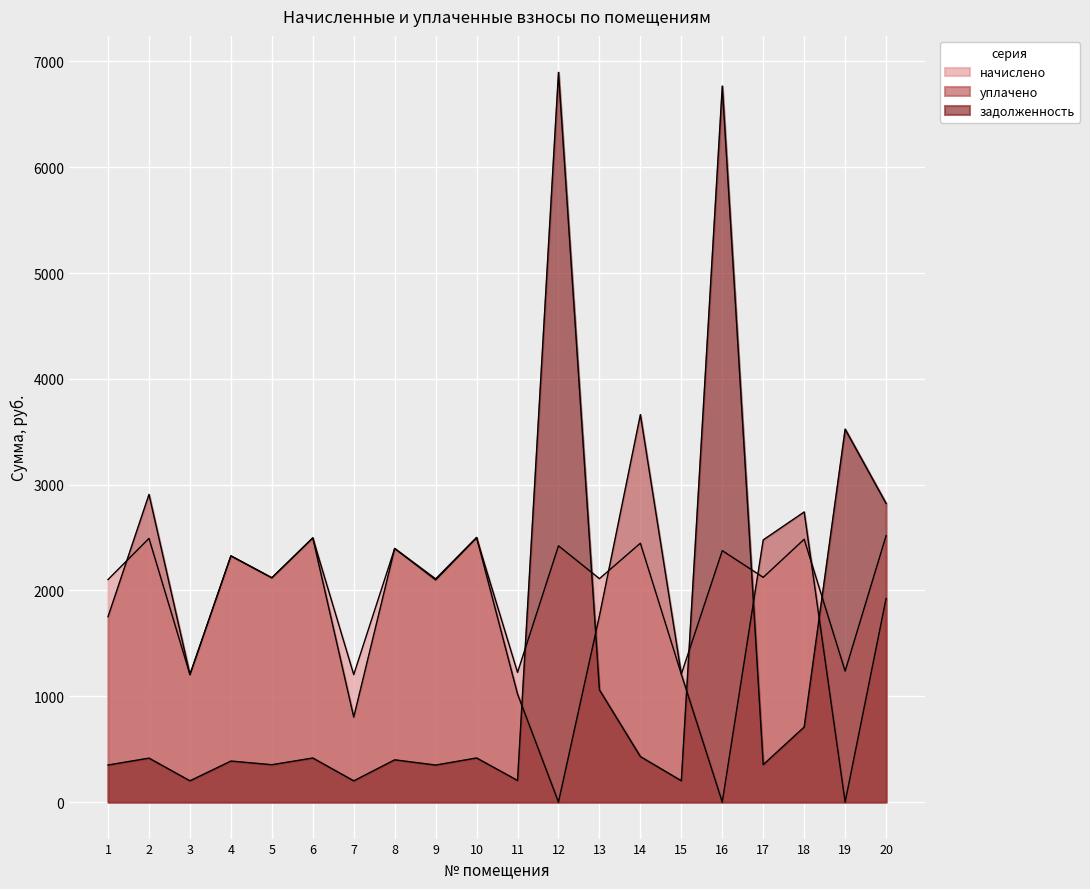

List the labels in order of начислено value, smallest first.

3, 7, 15, 11, 19, 9, 1, 13, 5, 17, 4, 16, 8, 12, 14, 18, 2, 6, 10, 20